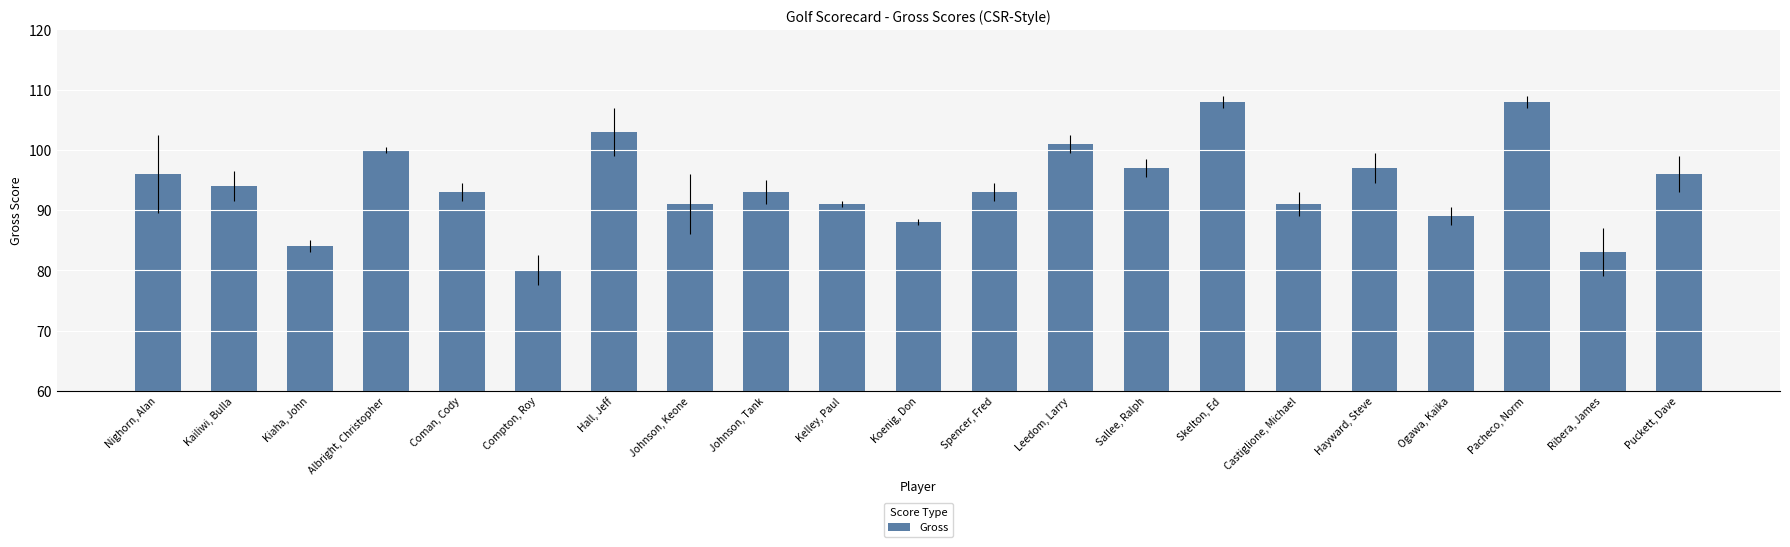

What is the ratio of the value at Skelton, Ed to the value at Leedom, Larry?

1.1